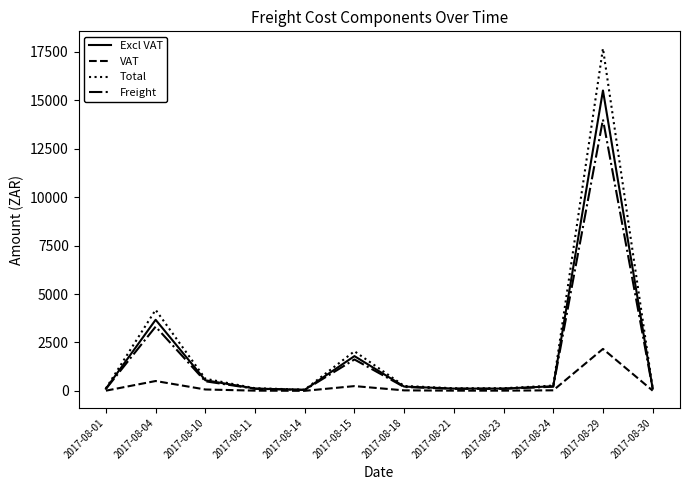

At which label is Excl VAT closest to 7775?

2017-08-04